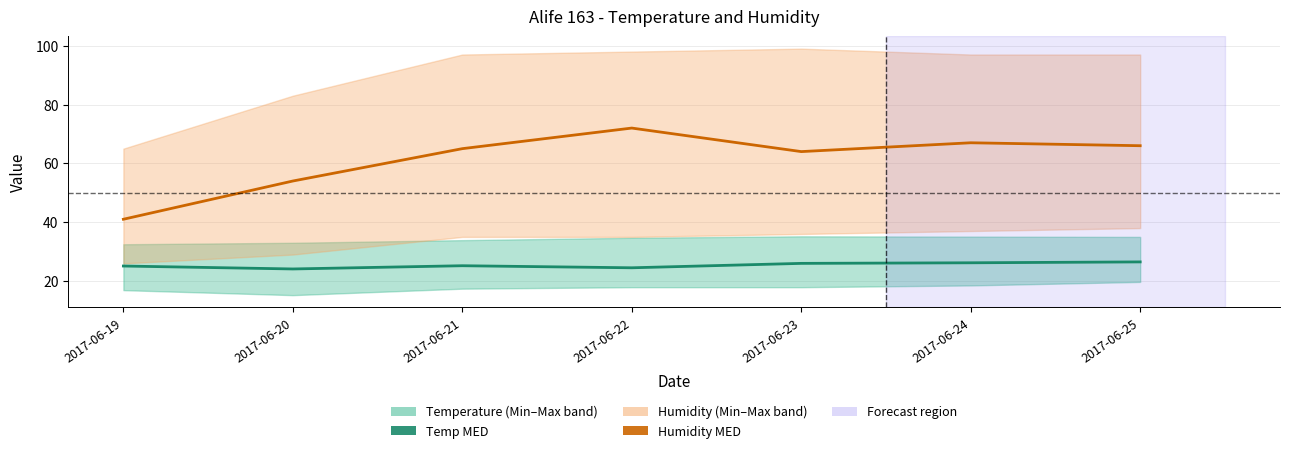

True or false: Temp MED and Humidity MED intersect in this chart.

False